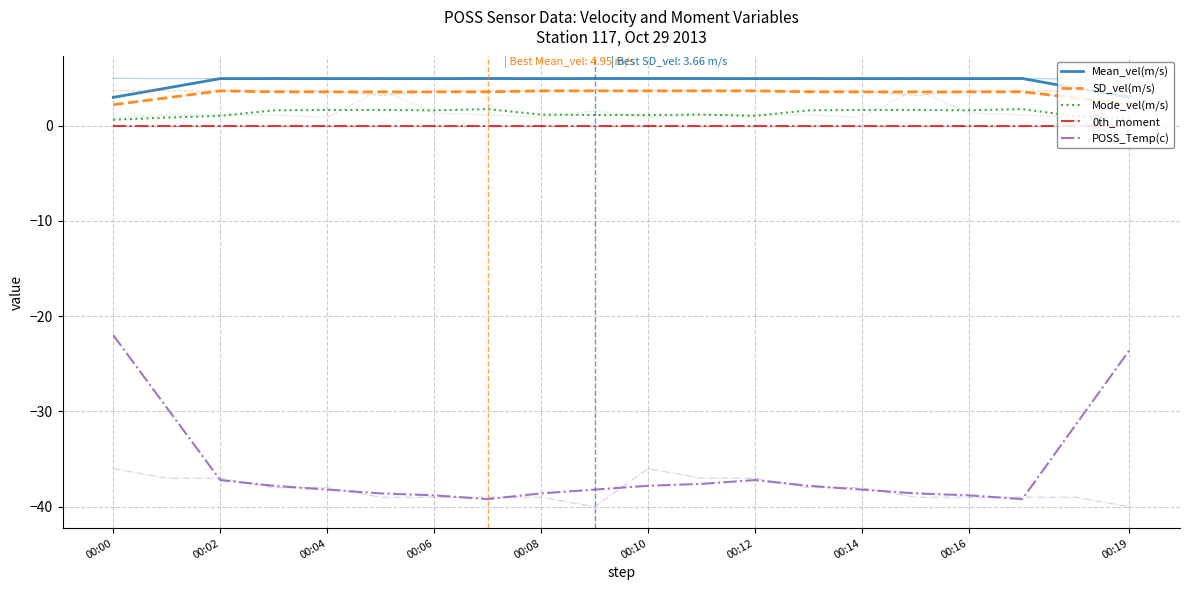

What is the sum of all SD_vel(m/s) values?

67.6